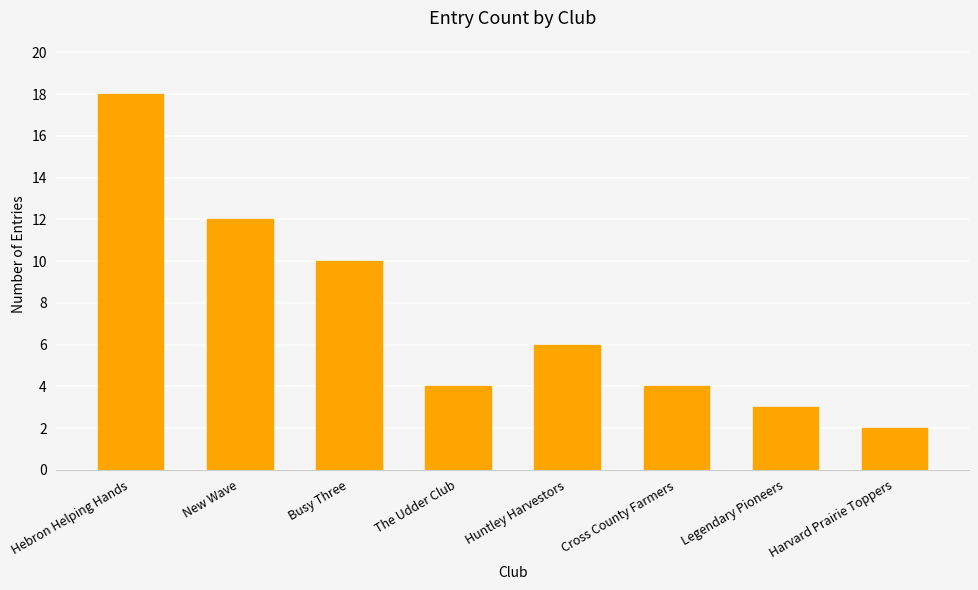

Approximately how many times larger is the value at Huntley Harvestors compared to Busy Three?

0.6